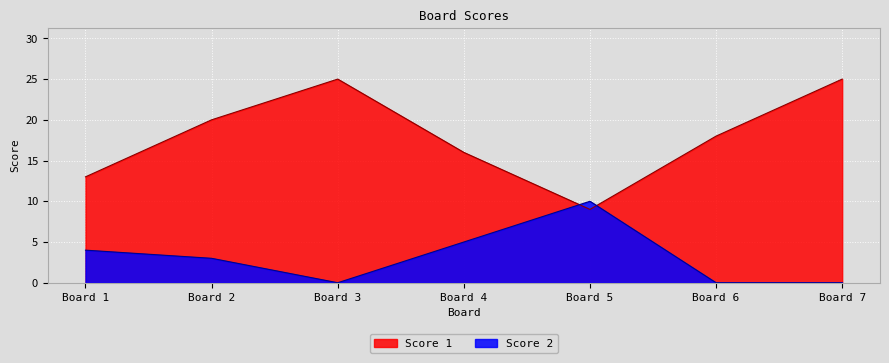

What is the value of the Score 1 point at the 3rd from the left?

25